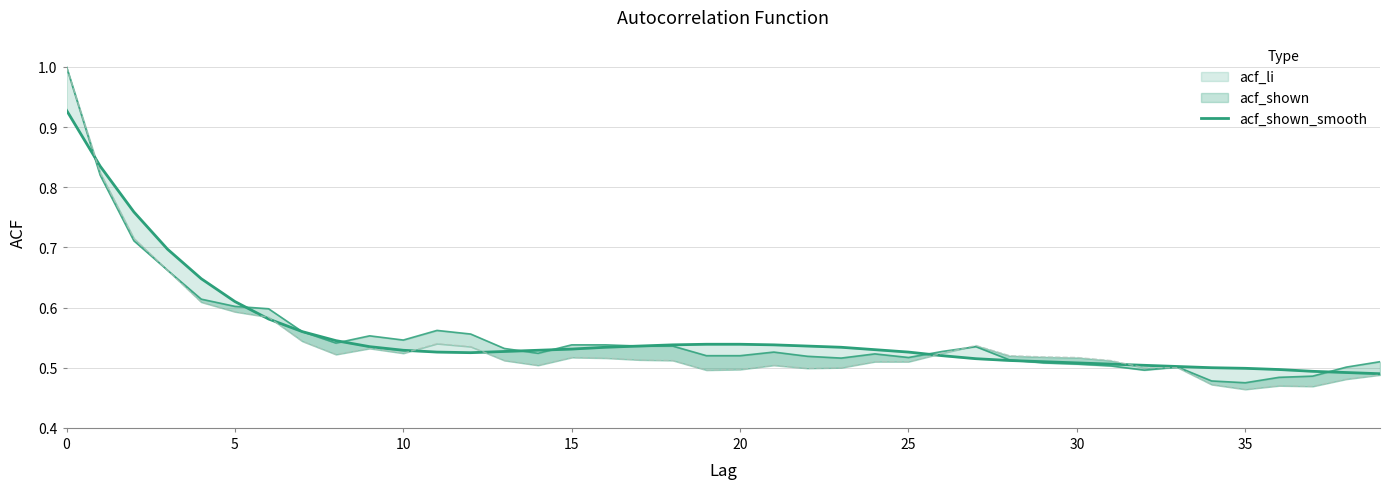

Is this an area chart (filled region under the line)?

No